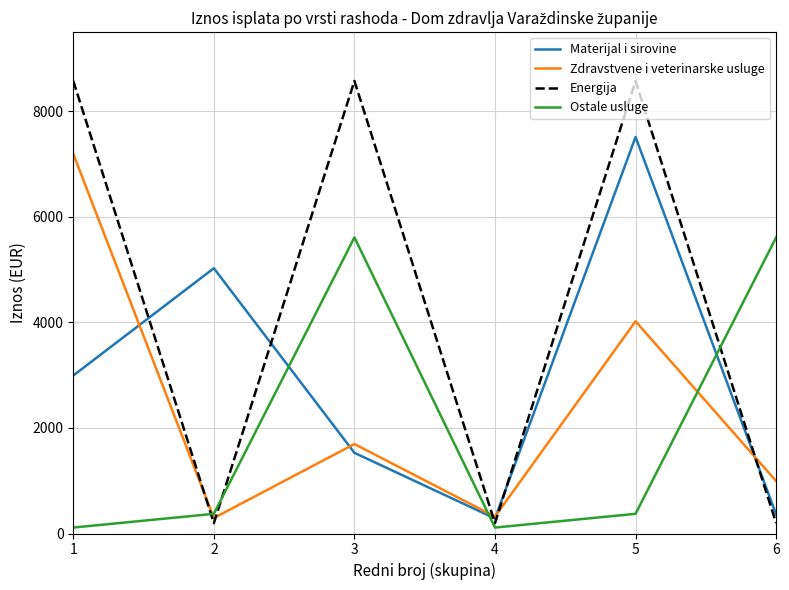

What is the greatest value displayed?

8575.4